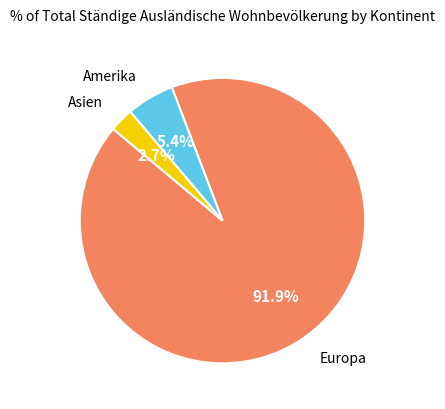

Is there any slice that represents more than half of the pie?

Yes